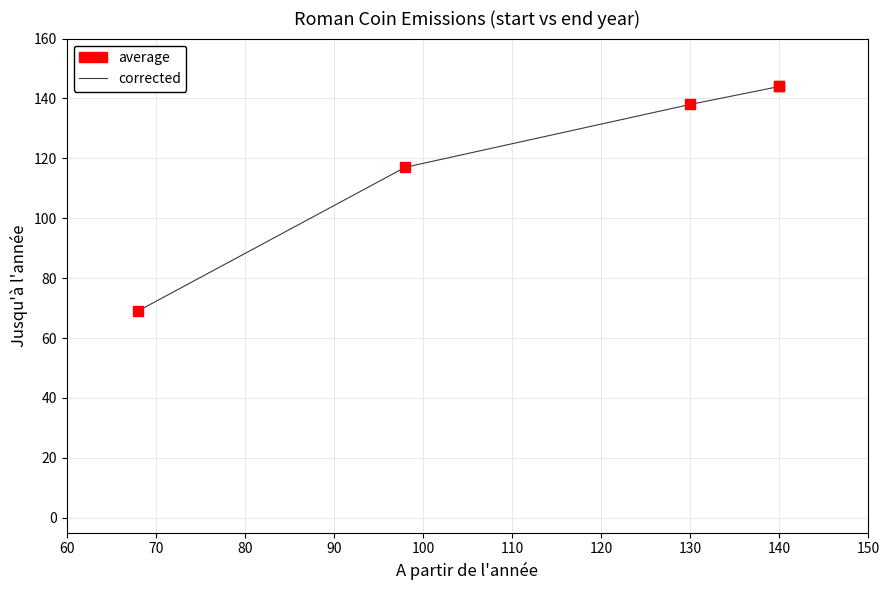

Which series reaches the maximum Y coordinate?

corrected